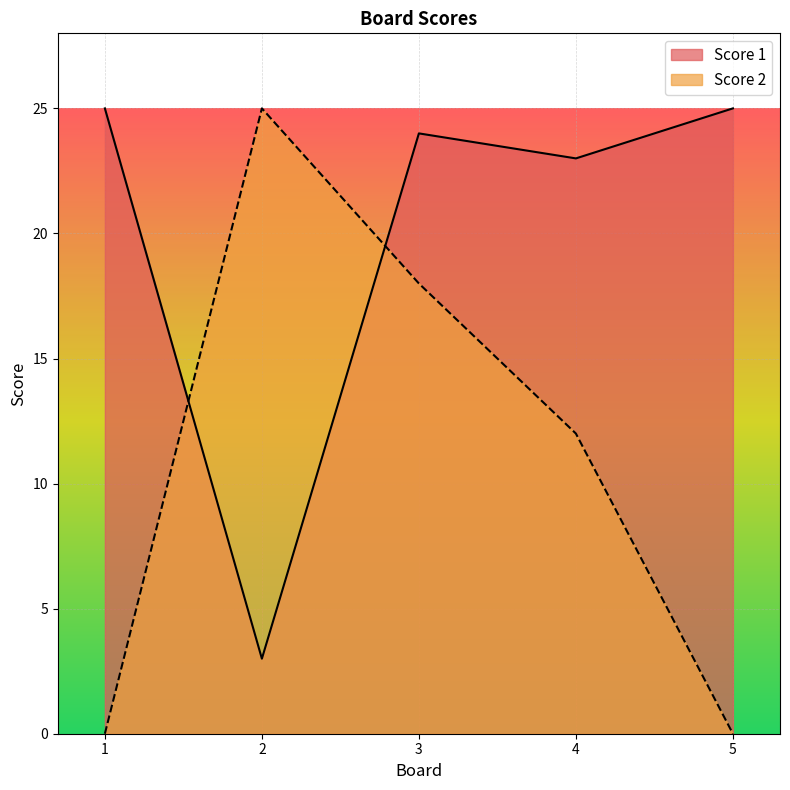

What are all the series names shown in the legend?

Score 1, Score 2